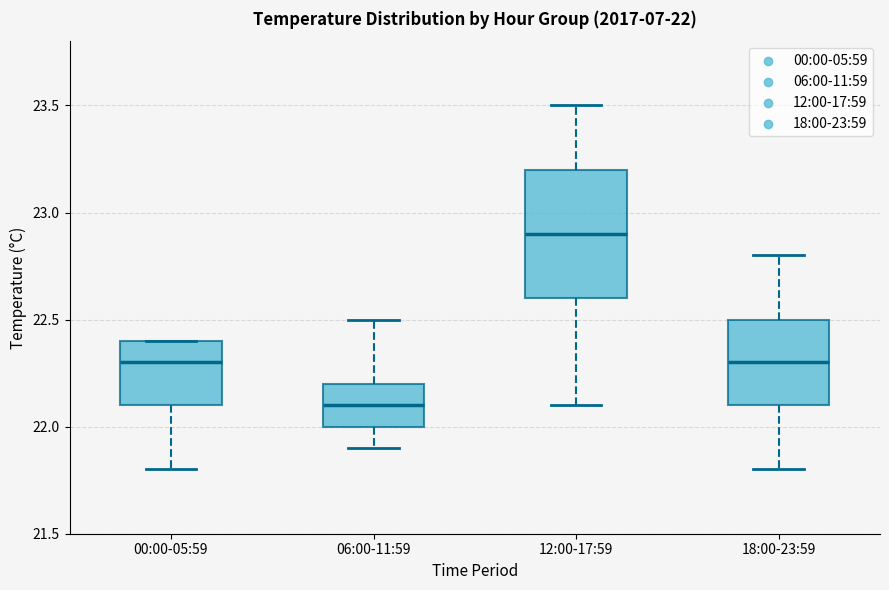

Which box's median line is the lowest?

06:00-11:59